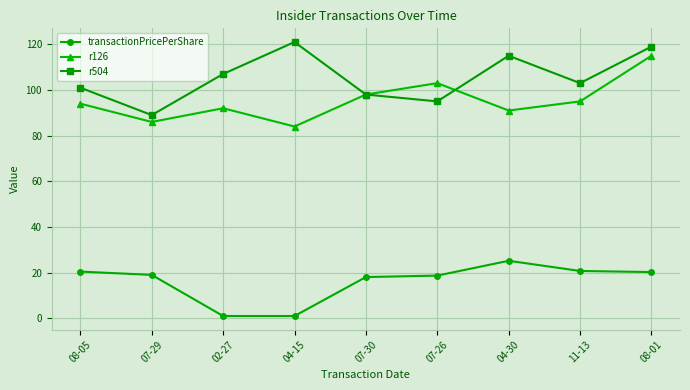

At which category does r126 reach its first local peak?

02-27